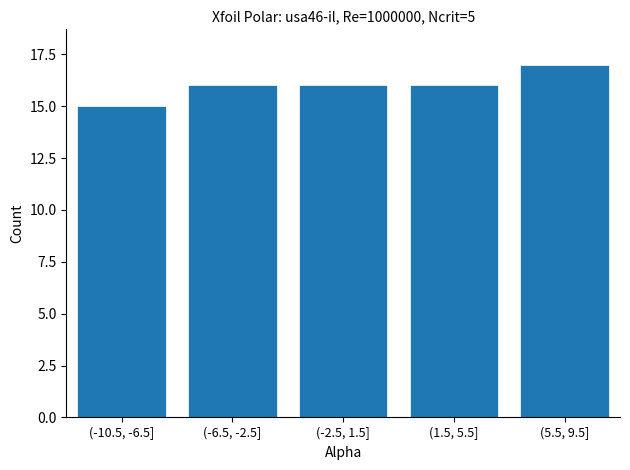

Reading right to left, what are all the values shown in this chart?

(5.5, 9.5]=17	(1.5, 5.5]=16	(-2.5, 1.5]=16	(-6.5, -2.5]=16	(-10.5, -6.5]=15